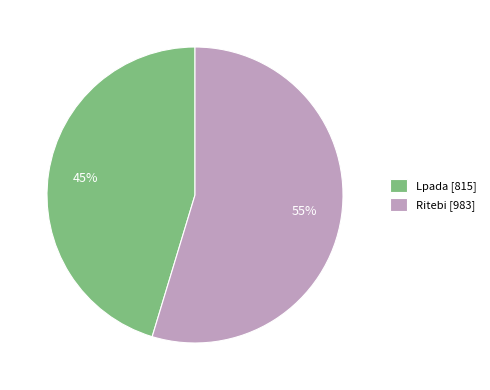

Is it true that Lpada is 45% of the pie?

True